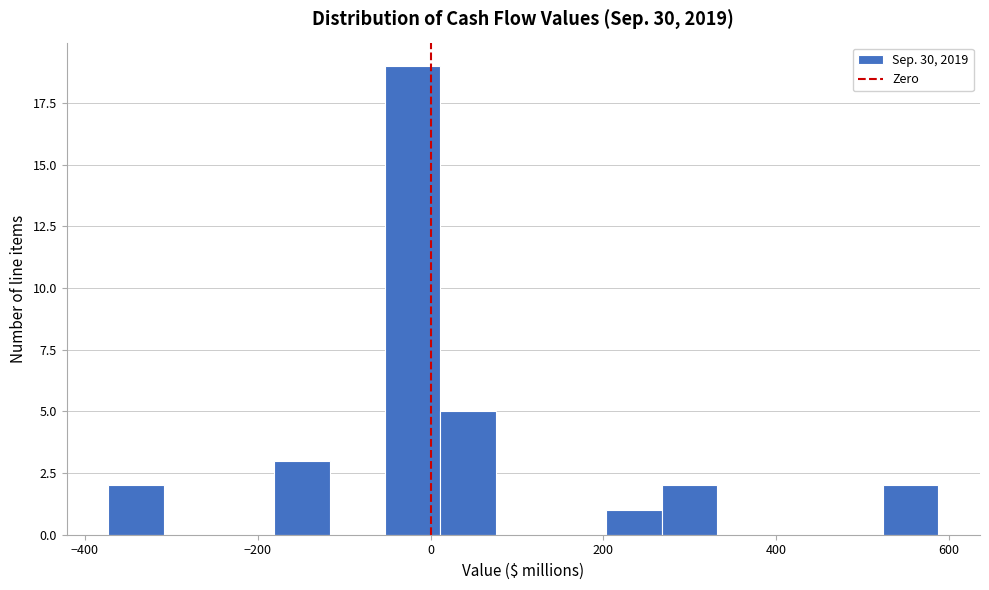

Read against the x-axis, roughly where is the centre of the tallest bar?

-20